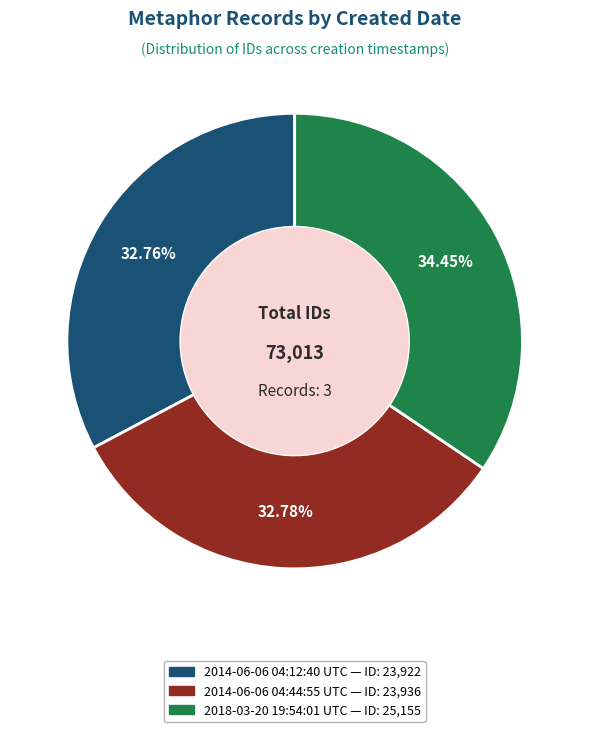

Which slice is the largest?

2018-03-20 19:54:01 UTC